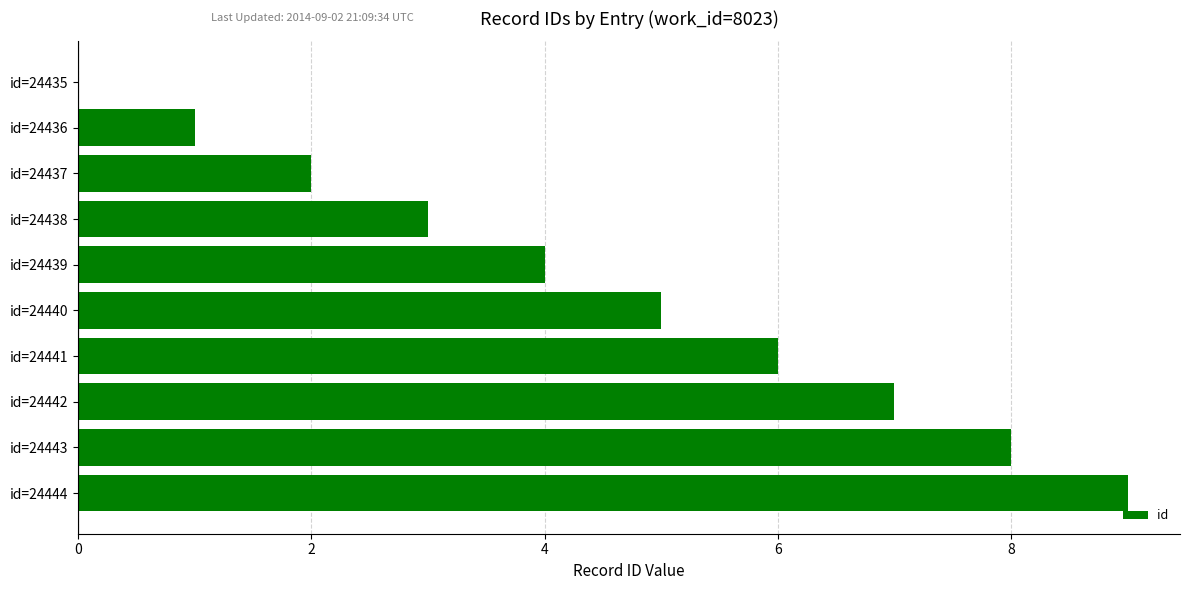

What value does the data have at id=24438?

3